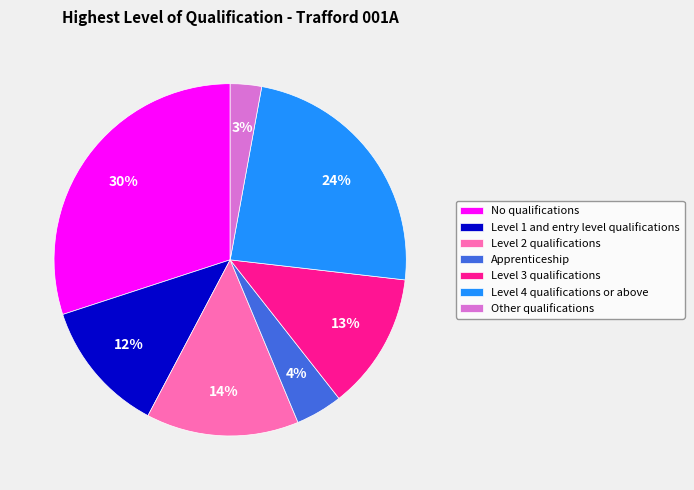

To the nearest percent, what portion does No qualifications represent?

30%